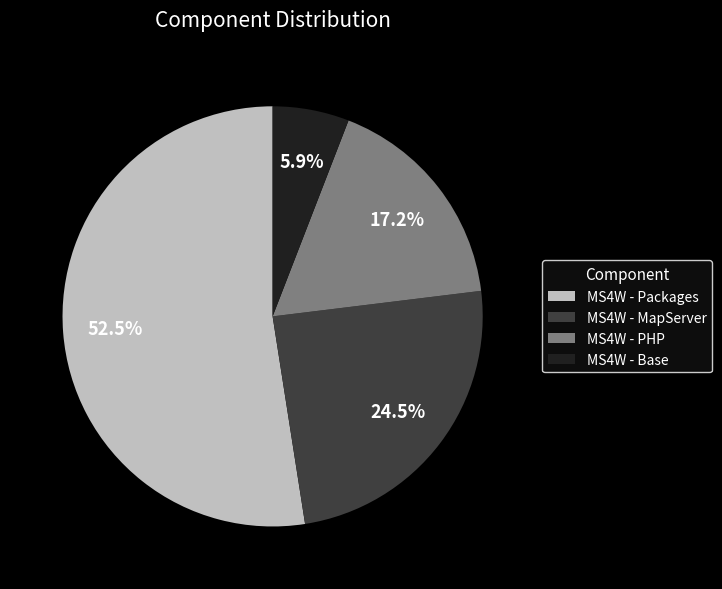

Is MS4W - Packages the majority of the pie?

Yes